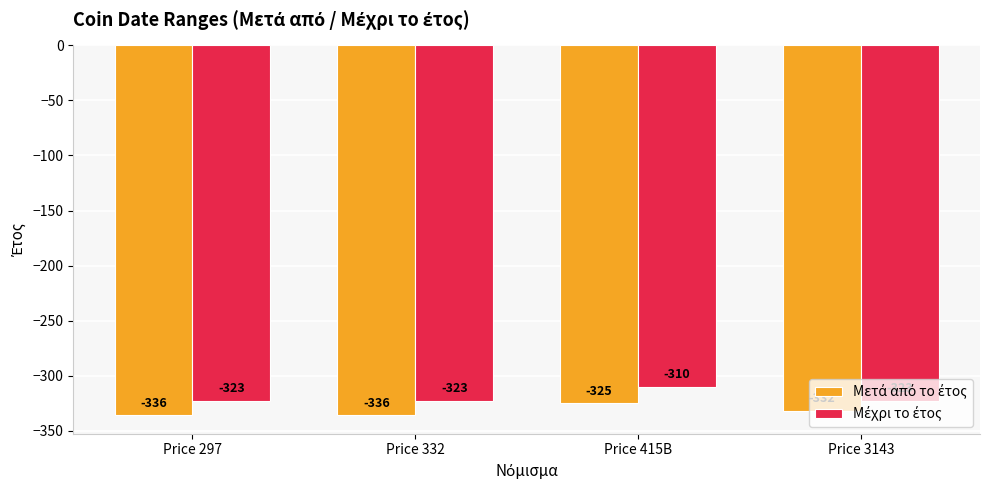

At which category does the chart reach its peak across all series?

Price 415B